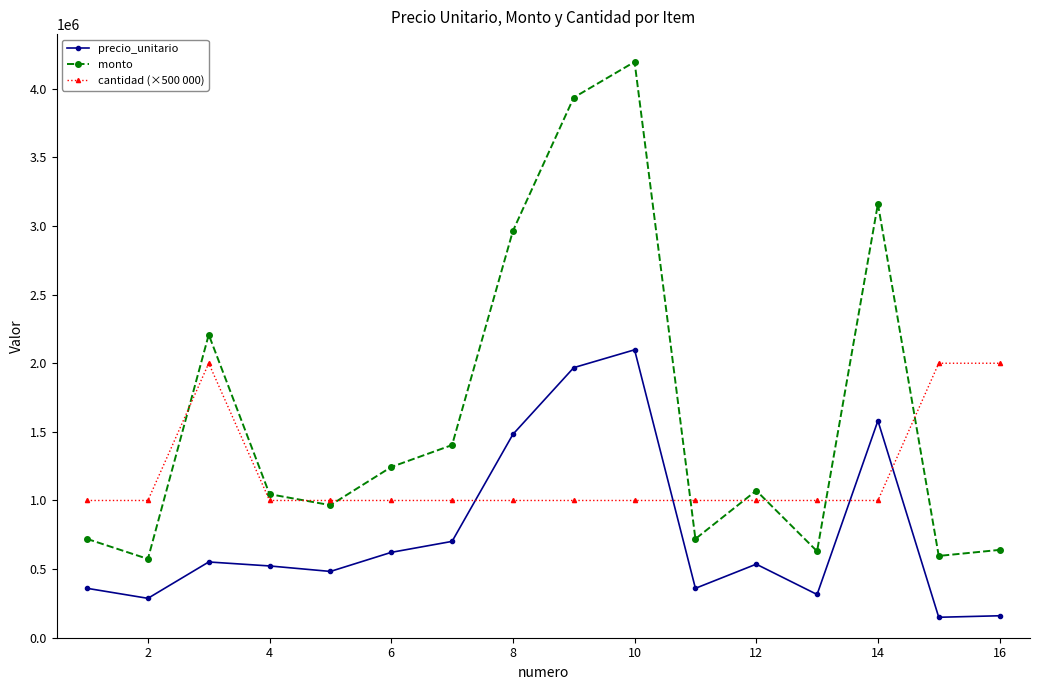

What is the maximum value for precio_unitario?

2098000